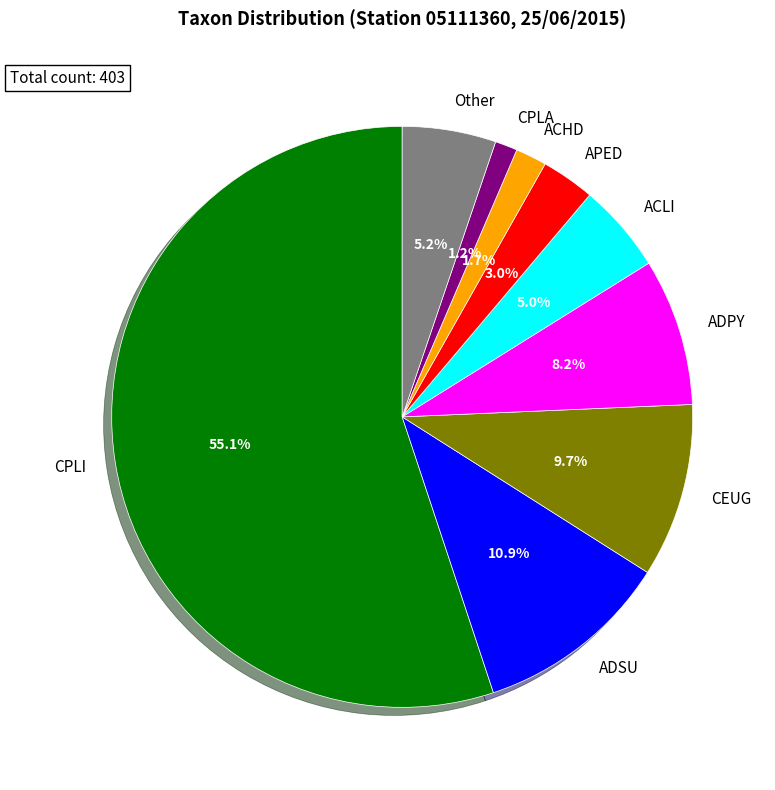

How much of the chart is everything except CPLA?

98.8%